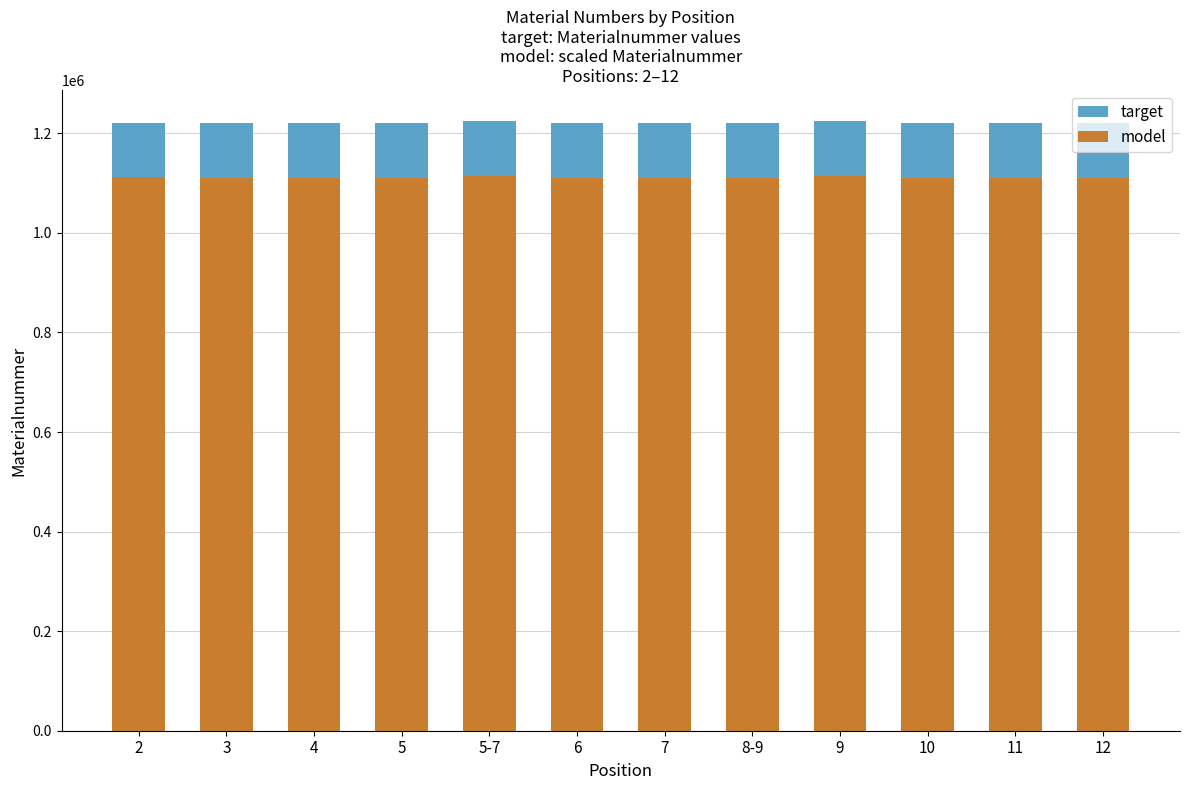

At which category does the chart reach its minimum across all series?

3